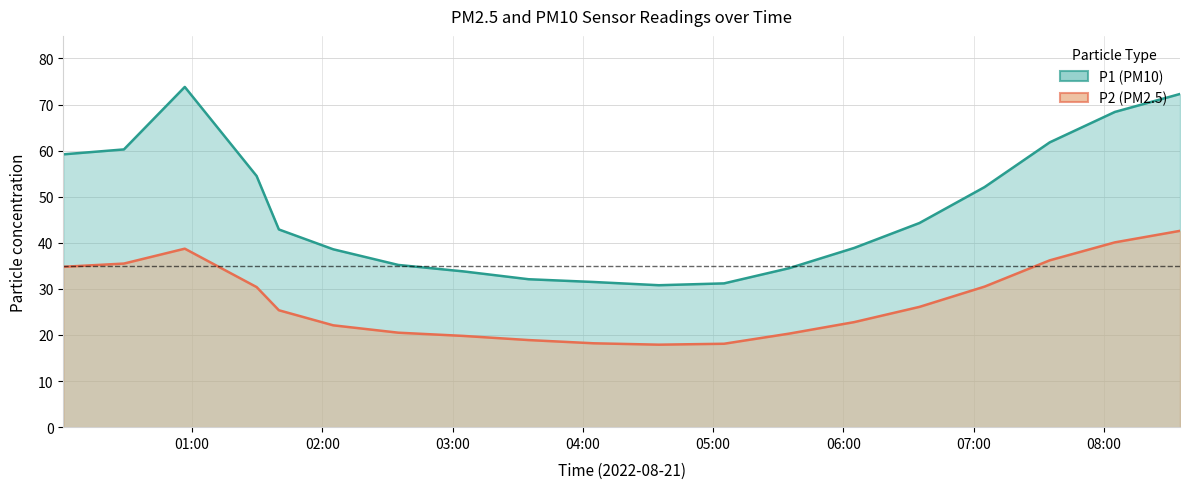

True or false: P1 (PM10) and P2 (PM2.5) intersect in this chart.

False